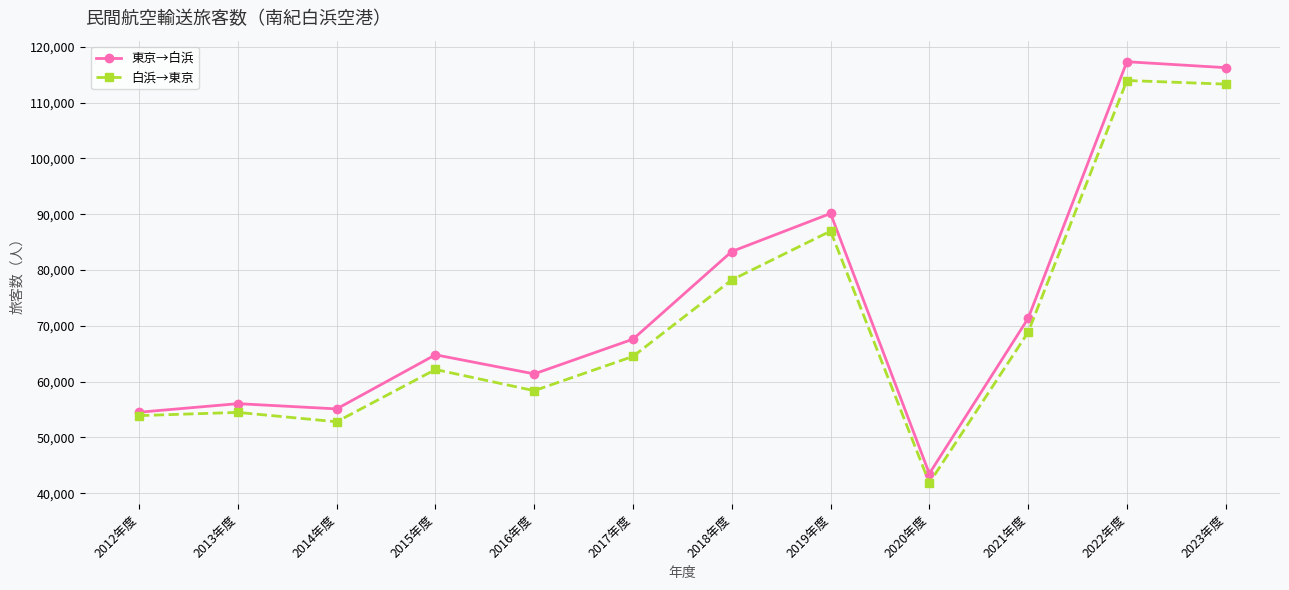

Where is the first local minimum for 白浜→東京?

2014年度